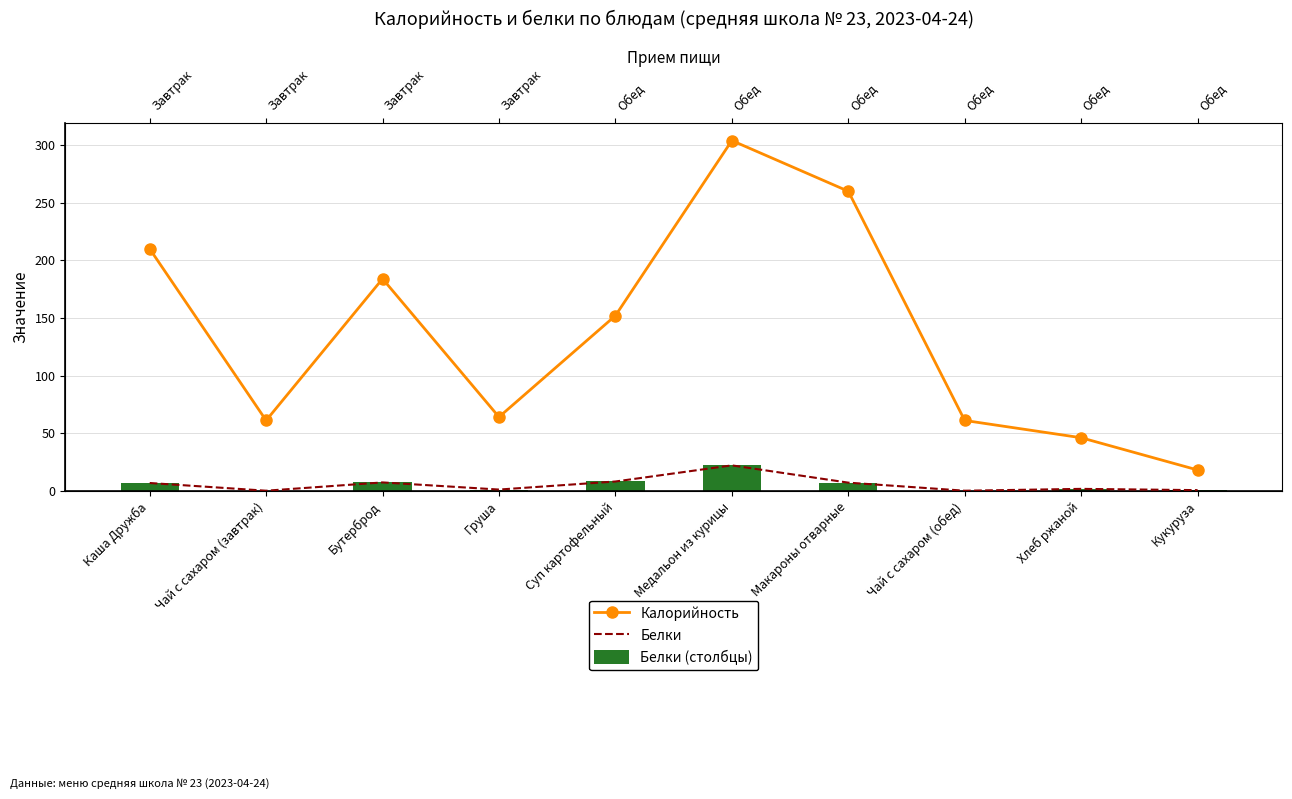

What is the difference between the highest and lowest values at Чай с сахаром (обед)?

61.0